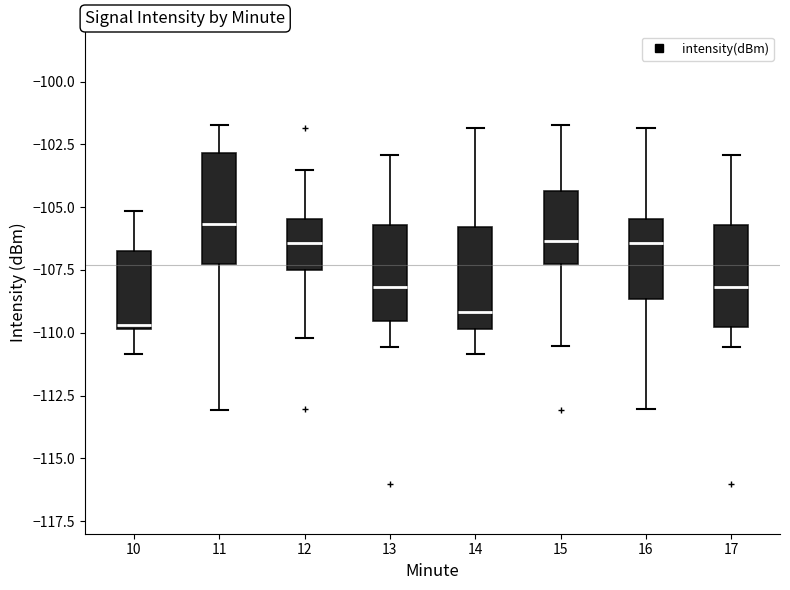

Which box's median line is the lowest?

10